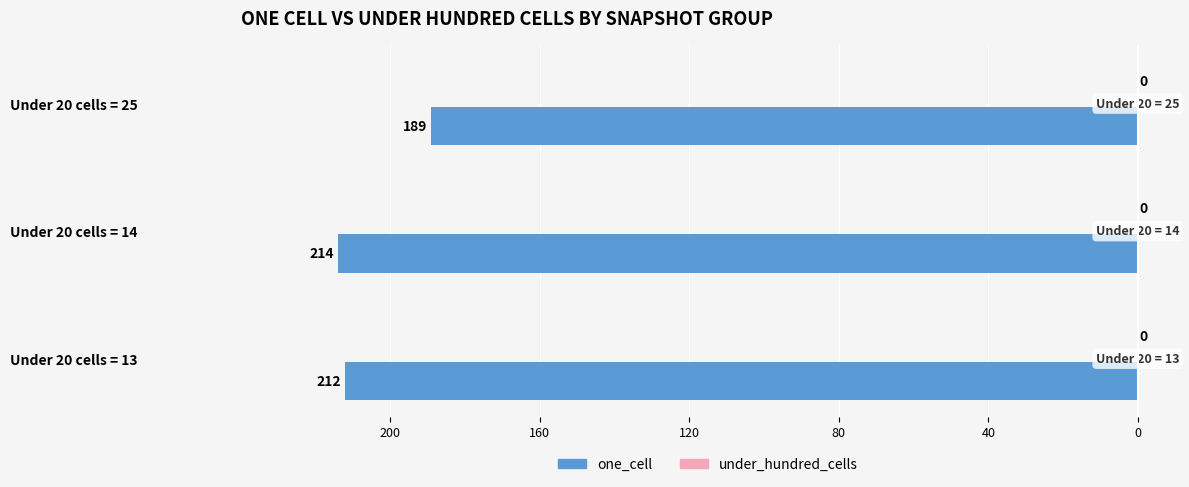

Are the bars horizontal?

Yes